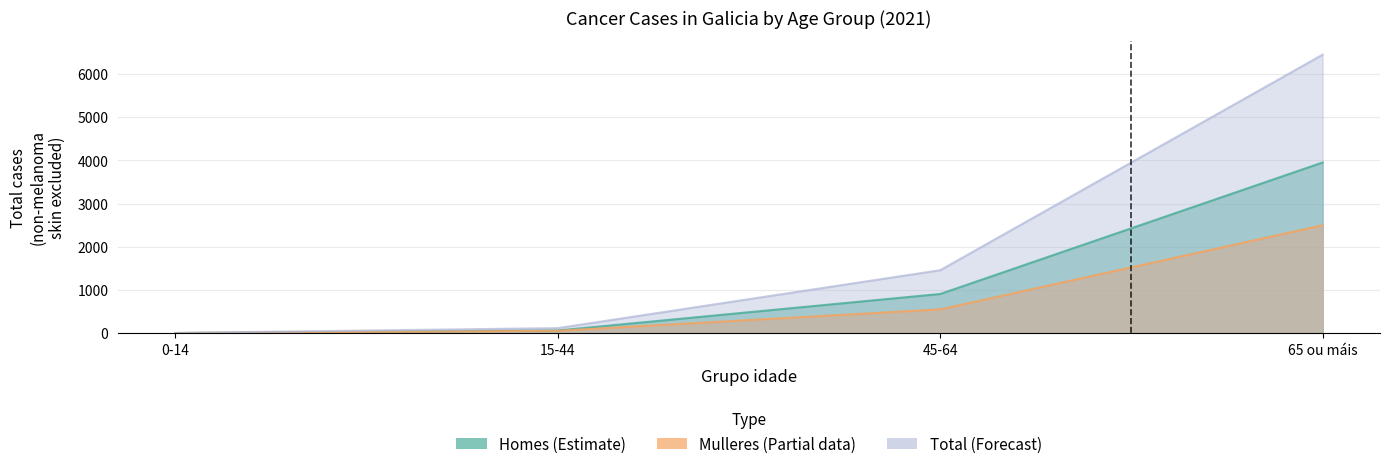

List the series in order of their overall mean, highest first.

Total, Homes, Mulleres